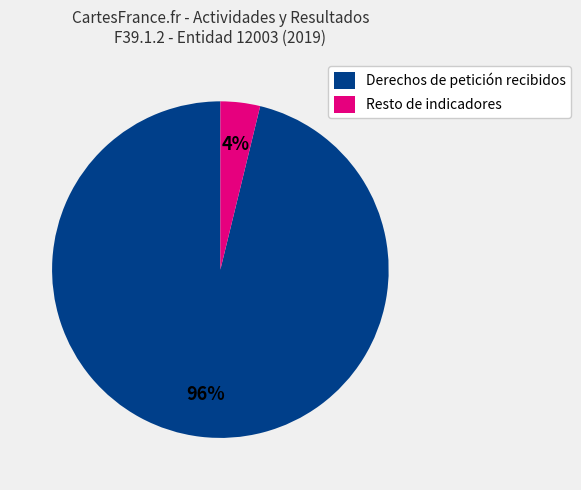

Which slice is the largest?

Derechos de petición recibidos